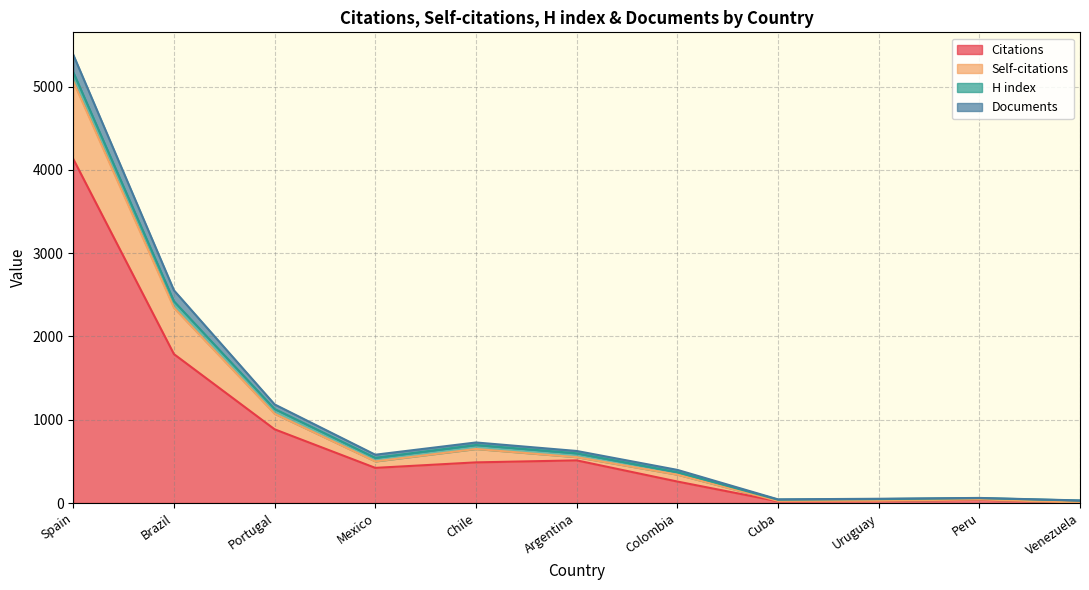

In Citations, how many points are higher than both neighbors (excluding endpoints)?

2